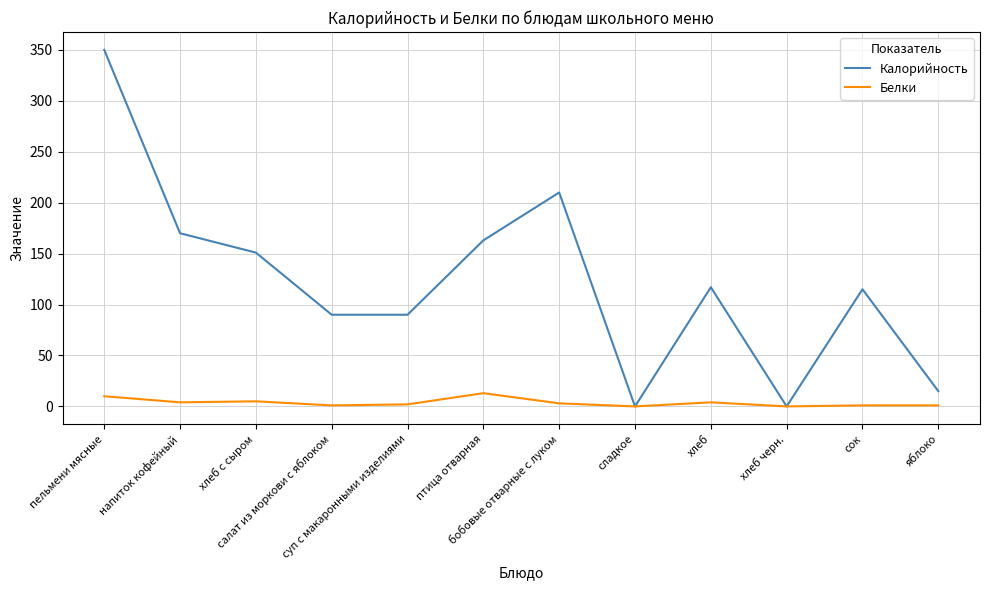

Where does the Белки series first go above 3?

пельмени мясные